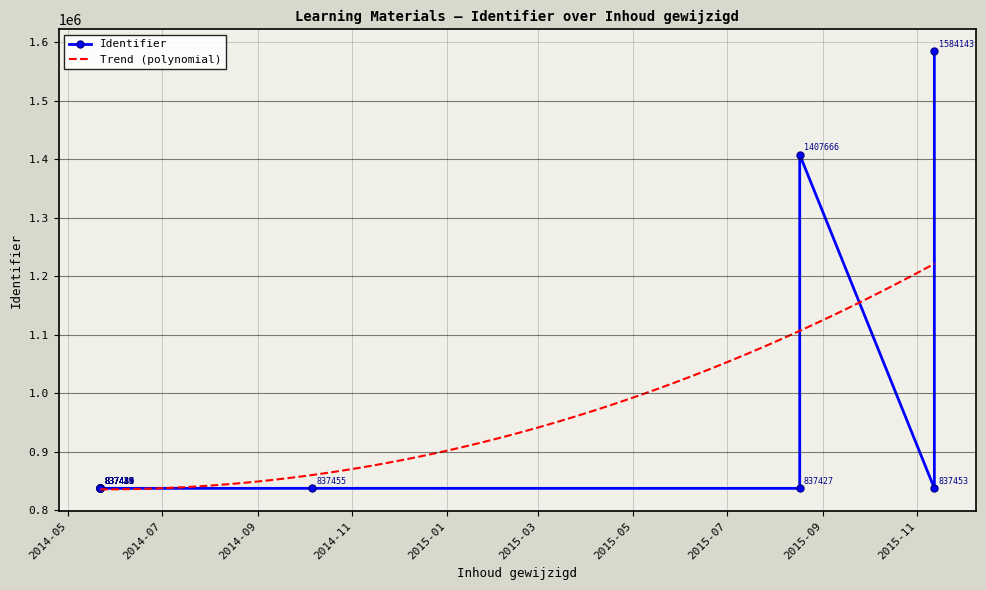

What is the sum of all values?

11366234